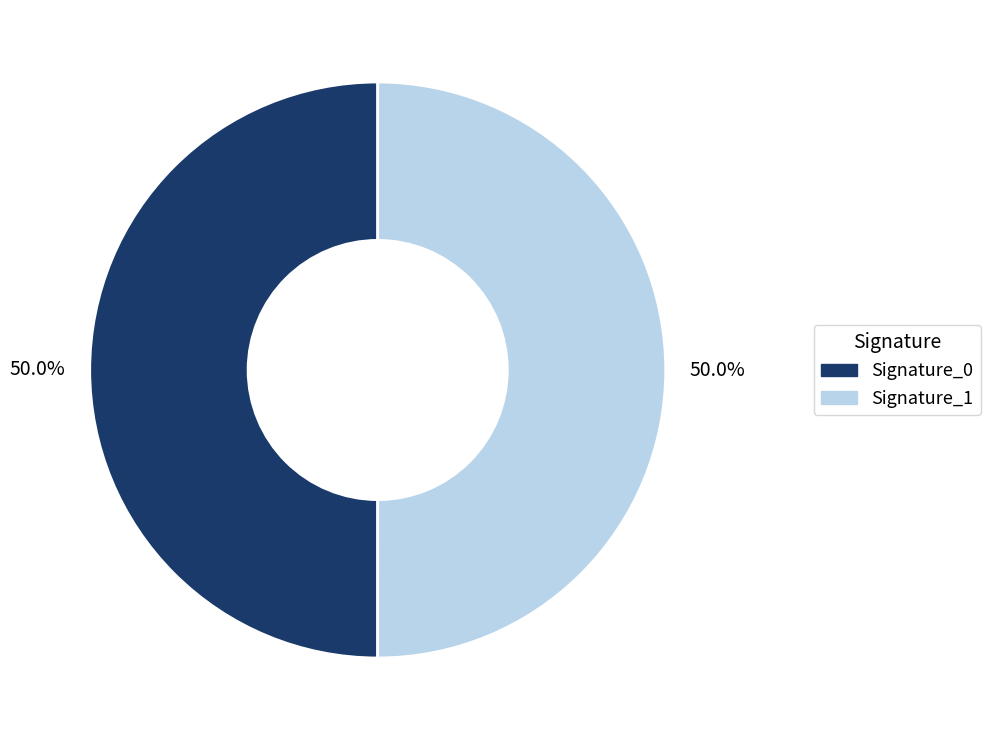

Combined, what portion of the pie is Signature_1 and Signature_0?

100.0%